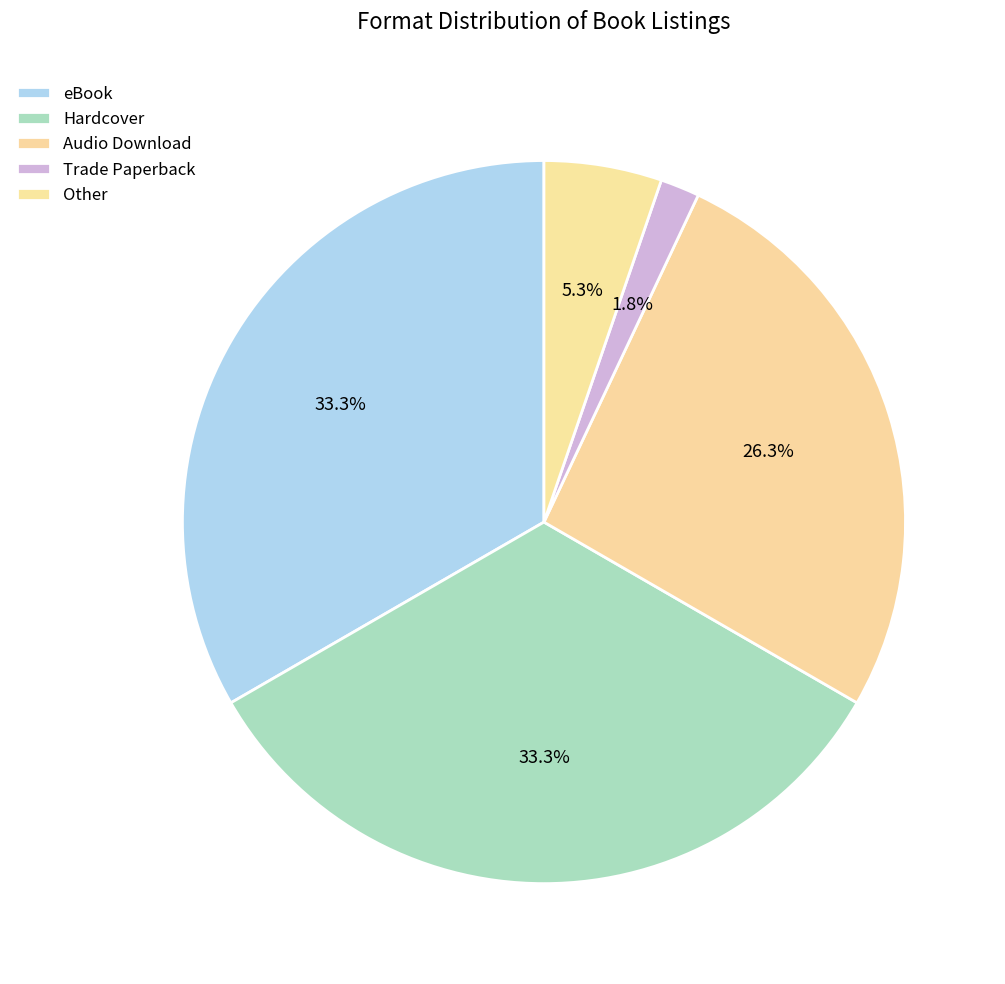

What is the total percentage of Other and eBook?

38.6%